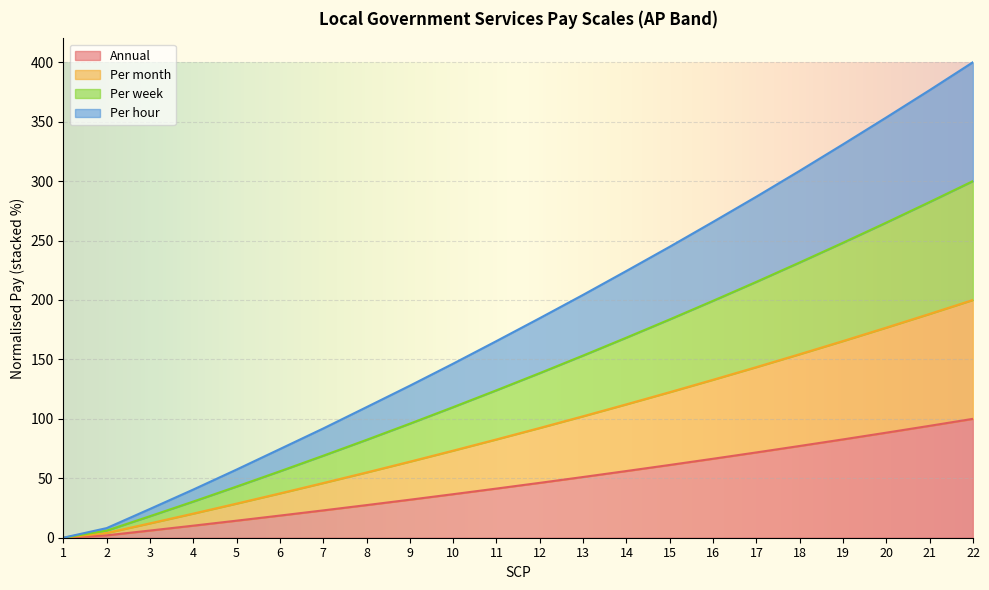

Rank the series at 17 from lowest to highest value.

Annual, Per month, Per week, Per hour